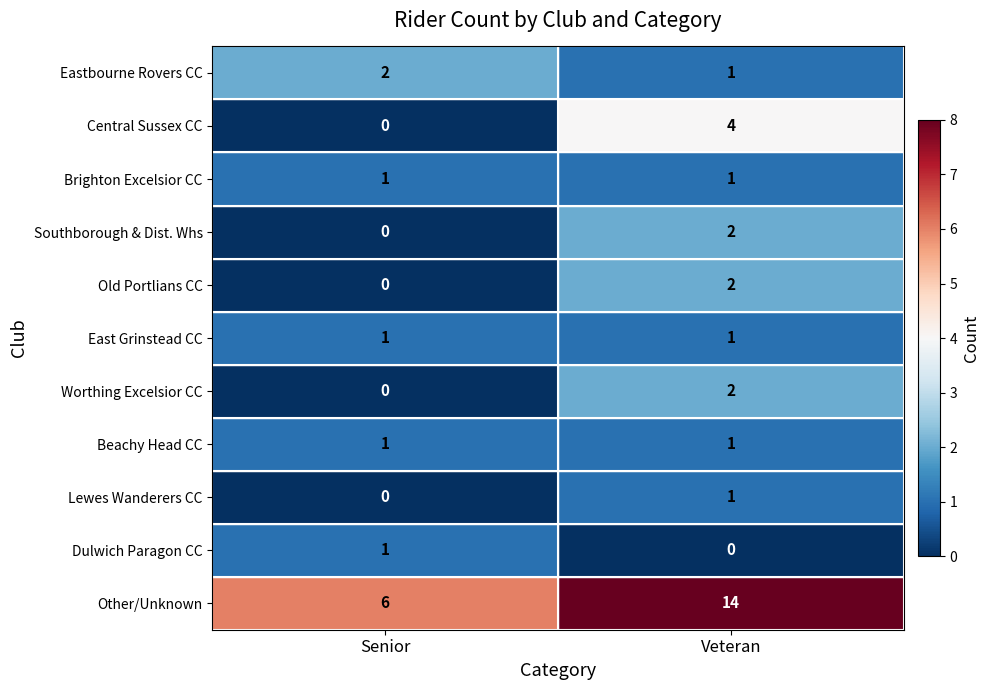

Which series has the largest total across all categories?

Other/Unknown